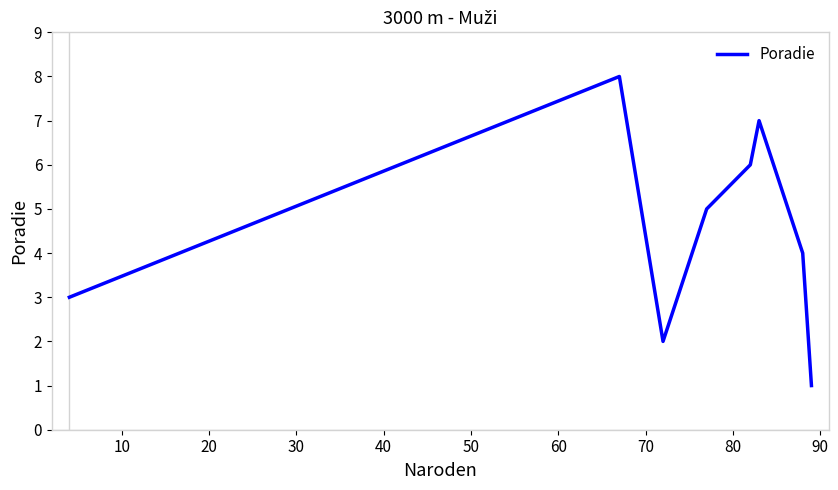

What is the maximum value shown in the chart?

8